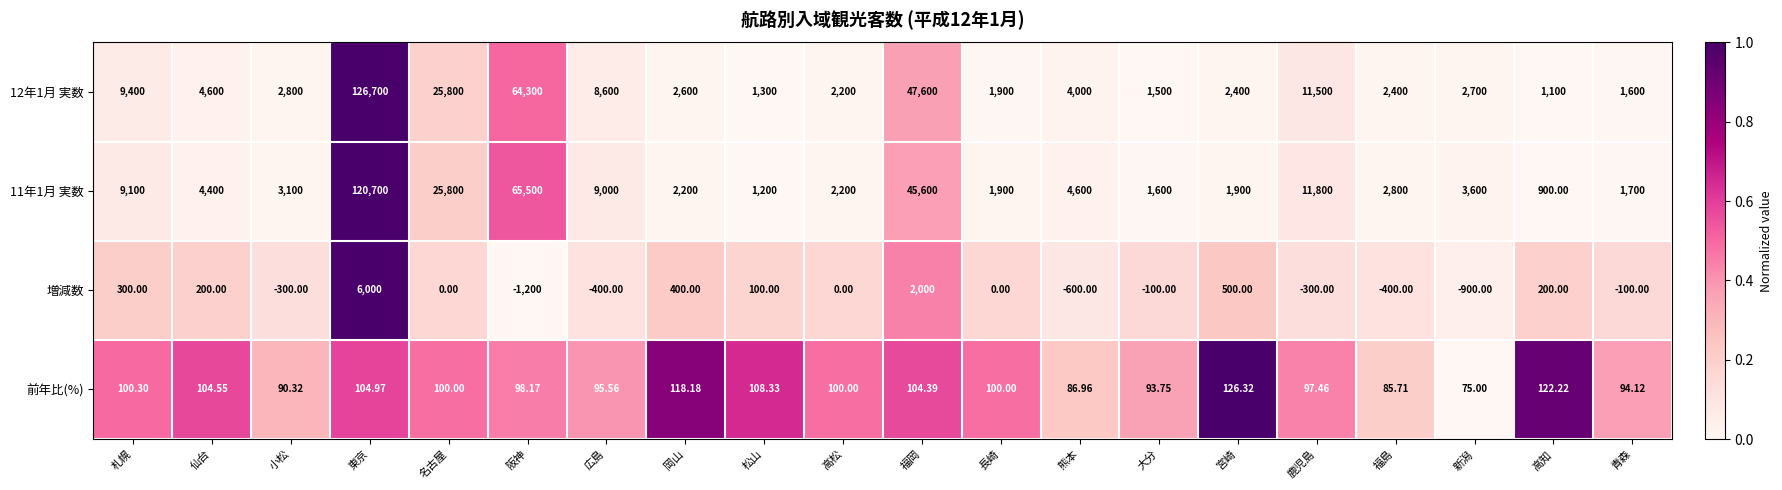

At which label is 12年1月 実数 closest to 63900?

阪神